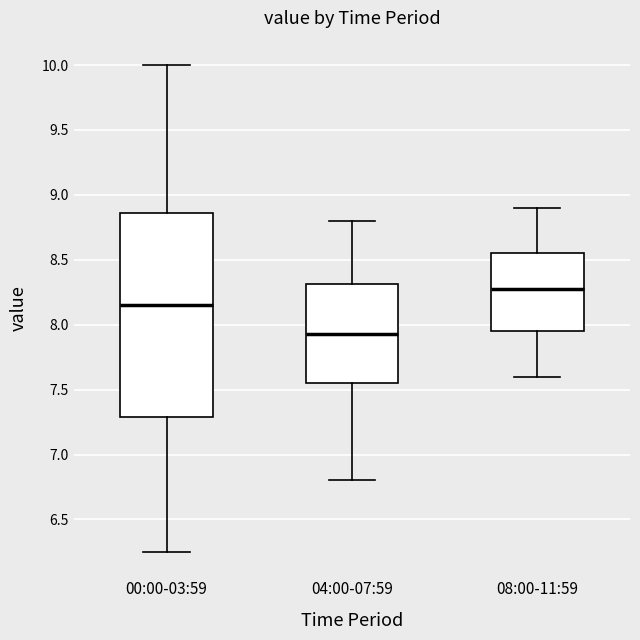

Where is the upper edge of the box for 00:00-03:59 on the y-axis? The values are not printed on the chart, so give them approximately, as read against the axis.

8.85